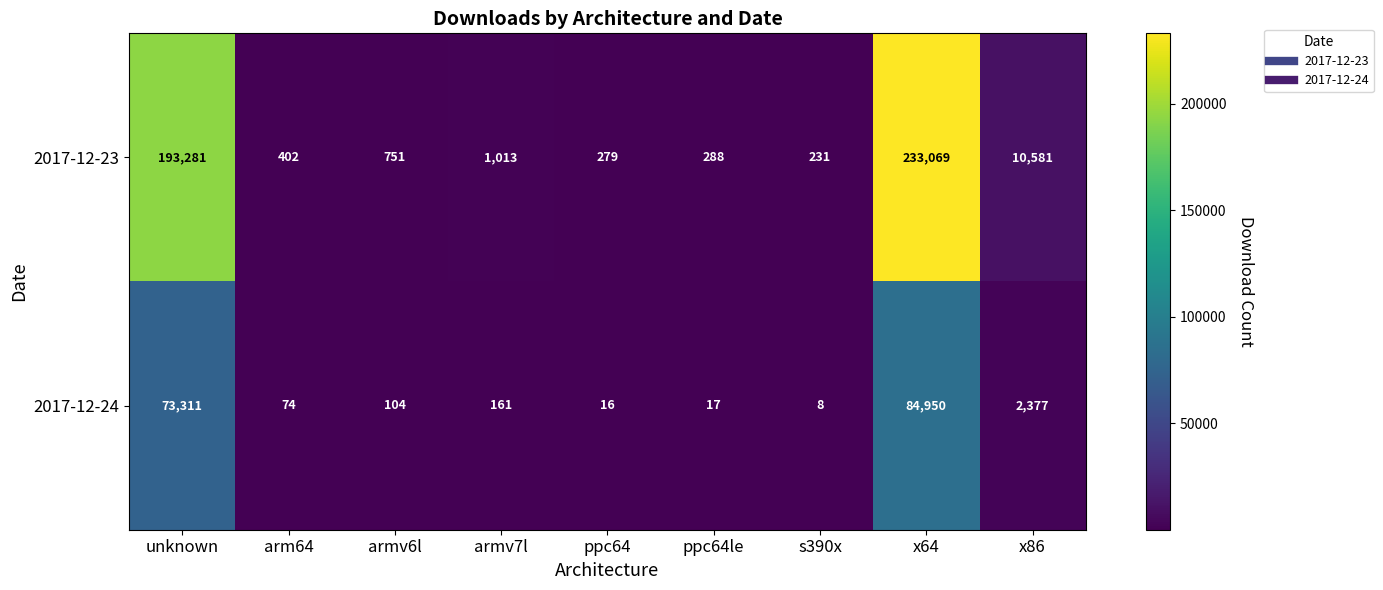

At how many categories does at least one series exceed 1567?

3